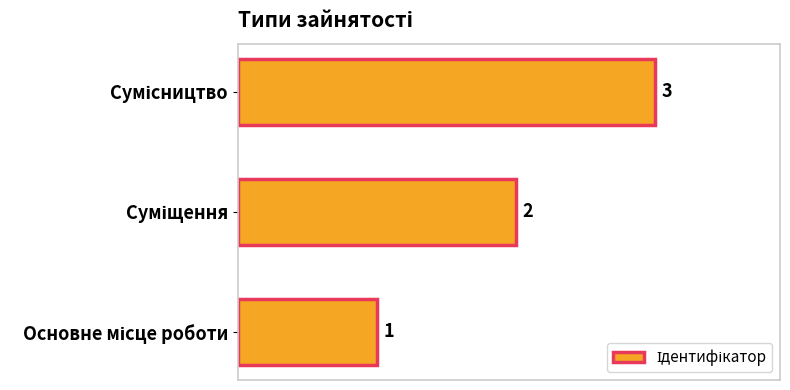

What is the maximum value shown in the chart?

3